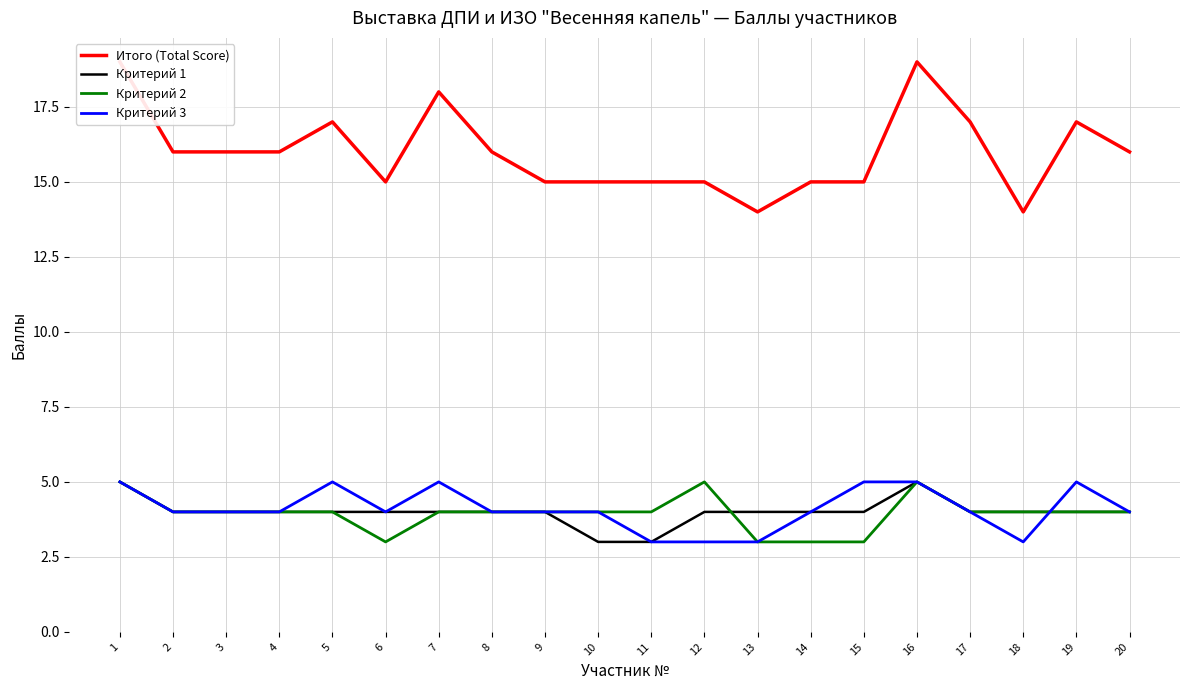

Which series changed the most between 2 and 5?

Итого (Total Score)